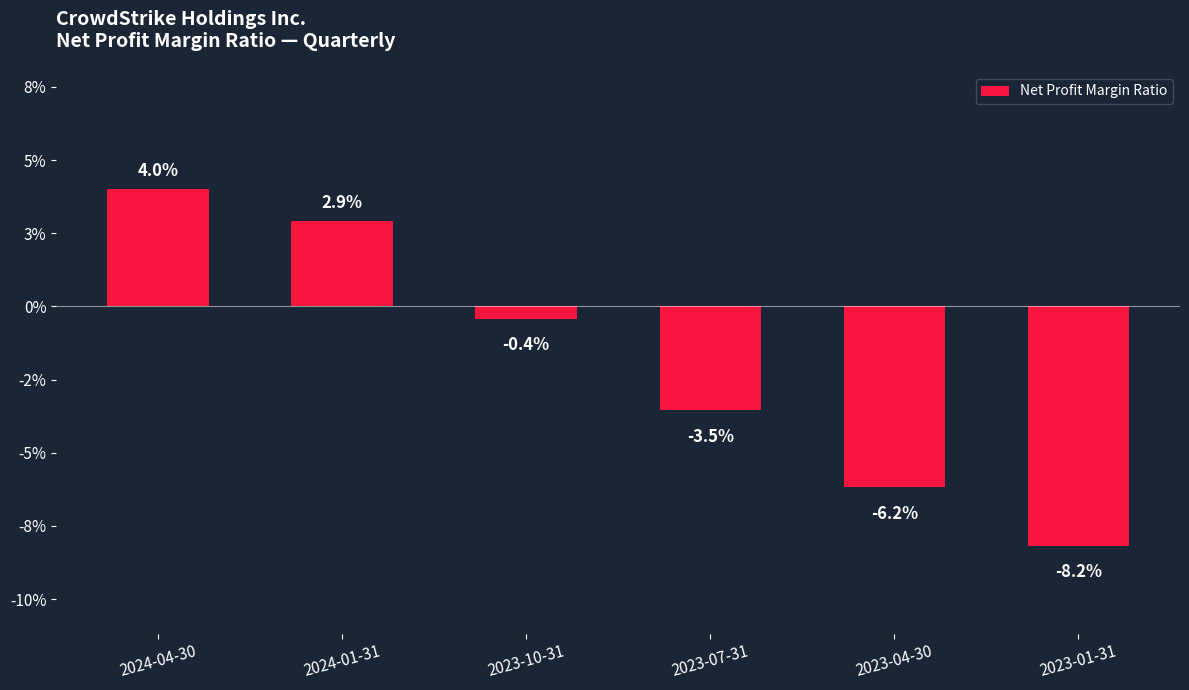

What is the label of the 3rd bar from the right?

2023-07-31